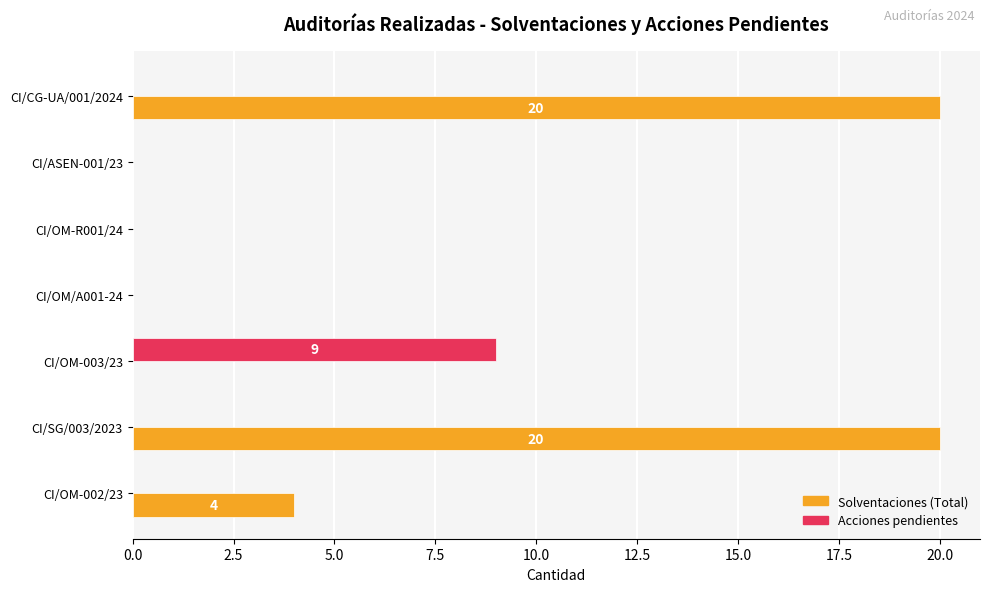

Which category has the highest value in the Acciones pendientes series?

CI/OM-003/23